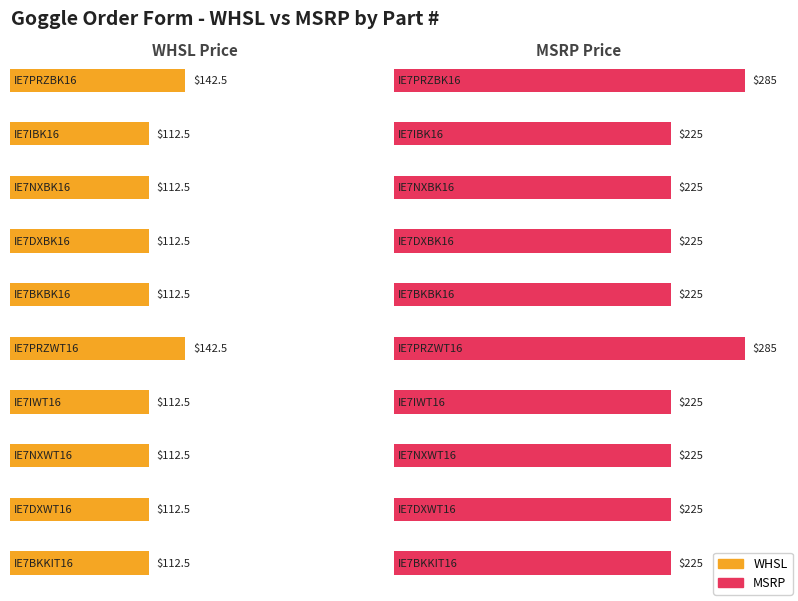

Which series changed the most between IE7IBK16 and IE7PRZWT16?

MSRP